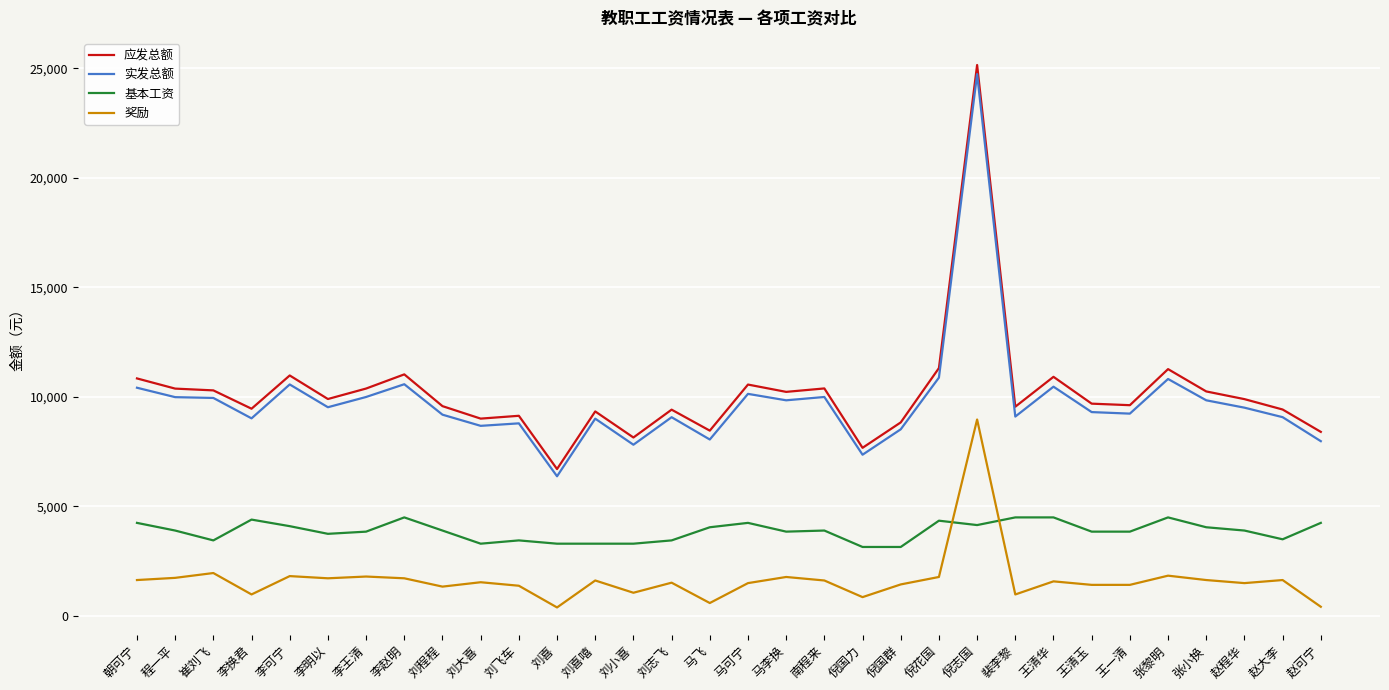

What is the total value across all series at 马可宁?

26455